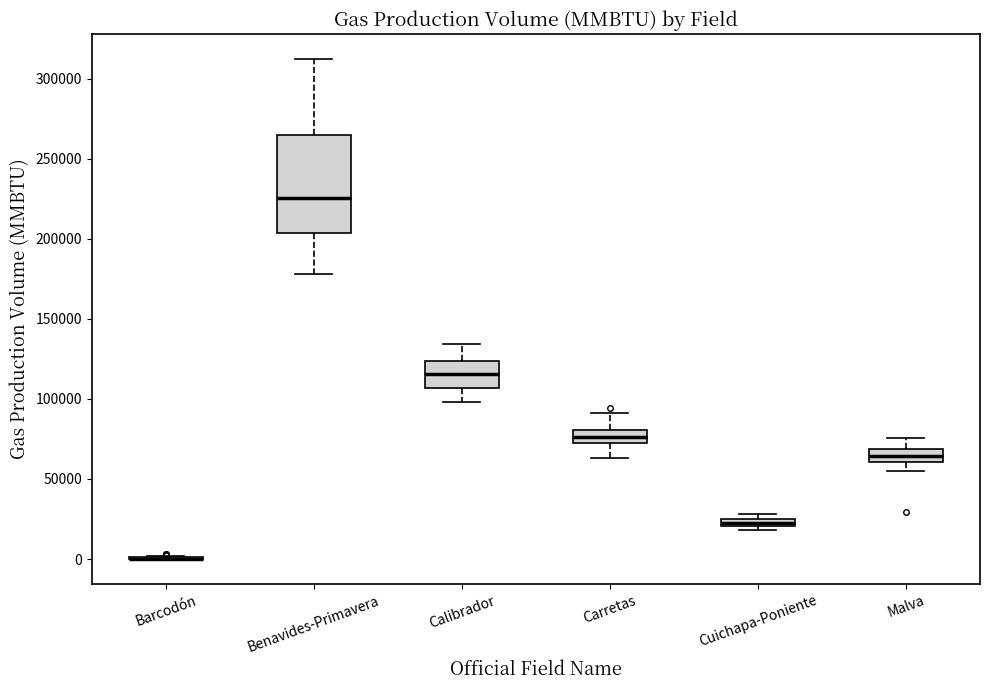

Where is the lower edge of the box for Malva on the y-axis? The values are not printed on the chart, so give them approximately, as read against the axis.

60000